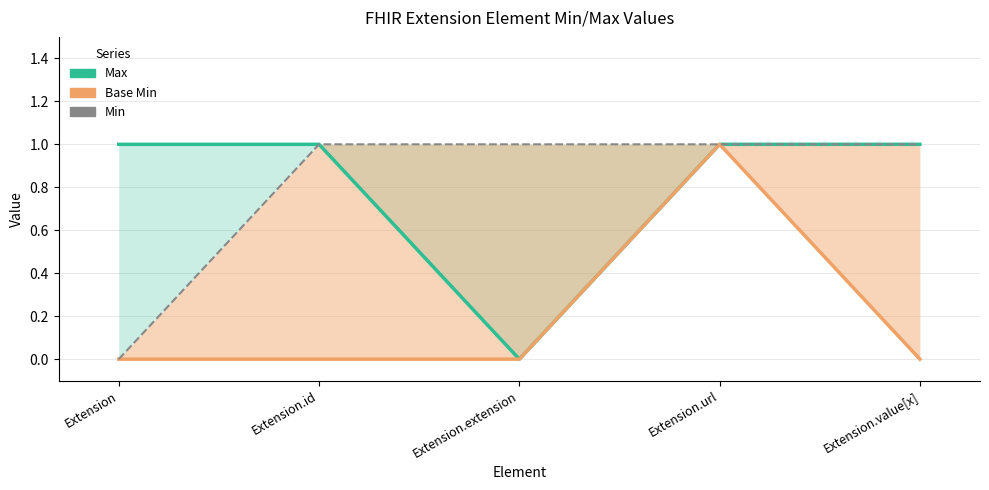

Which series has the largest total across all categories?

Max